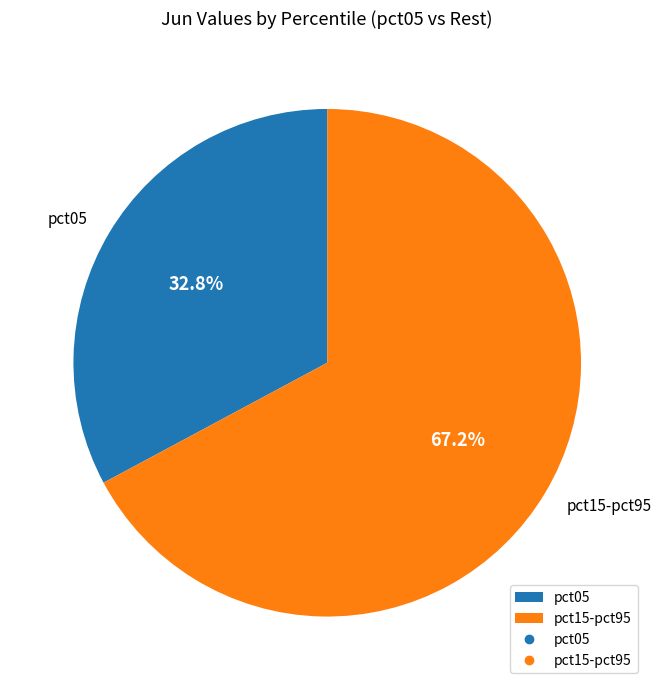

Combined, do pct15-pct95 and pct05 account for over 50%?

Yes